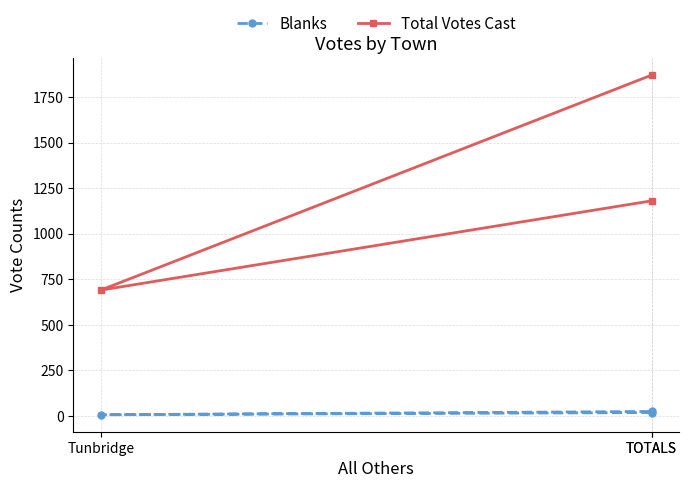

Is the value of Total Votes Cast at TOTALS greater than the value of Blanks at TOTALS?

Yes